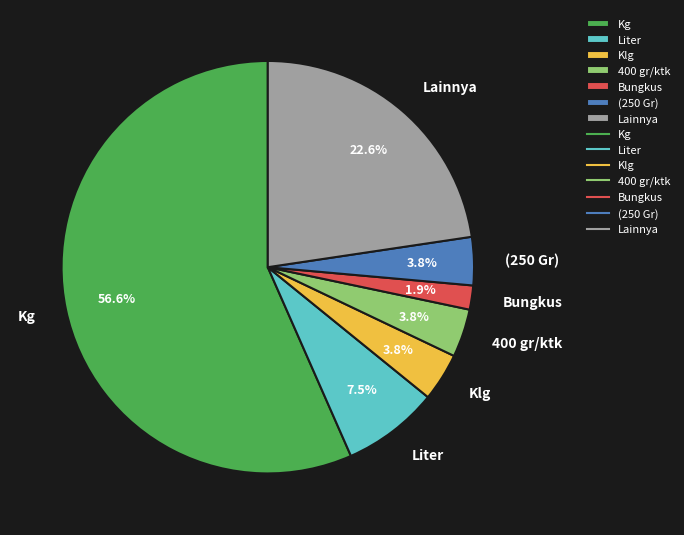

Which slice is the smallest?

Bungkus